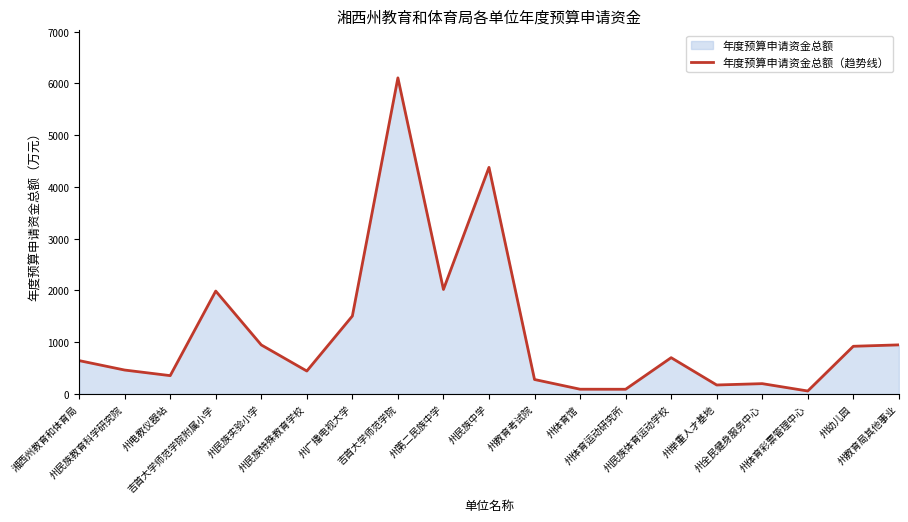

What is the ratio of the value at 湘西州教育和体育局 to the value at 州民族特殊教育学校?

1.5